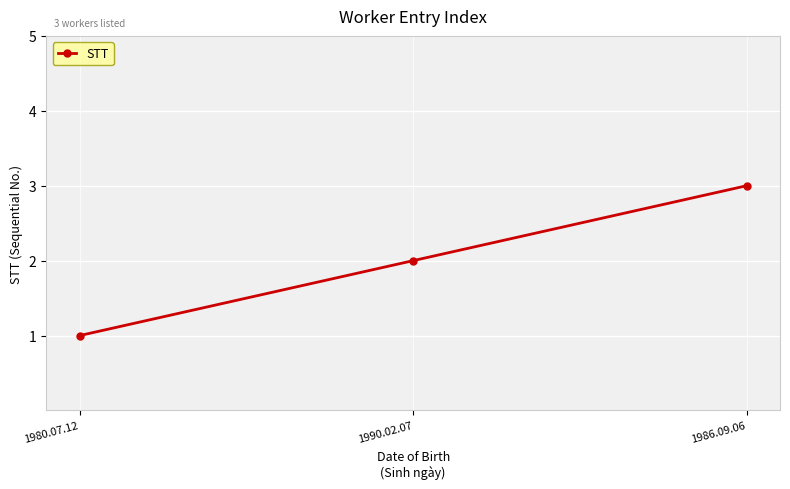

What value does the data have at 1980.07.12?

1